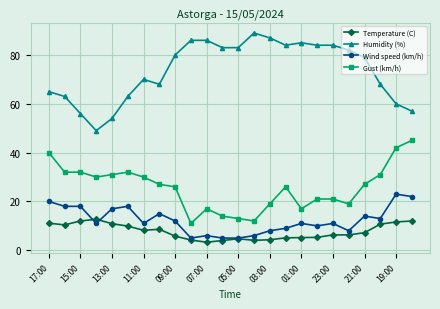

Which series has the largest total across all categories?

Humidity (%)